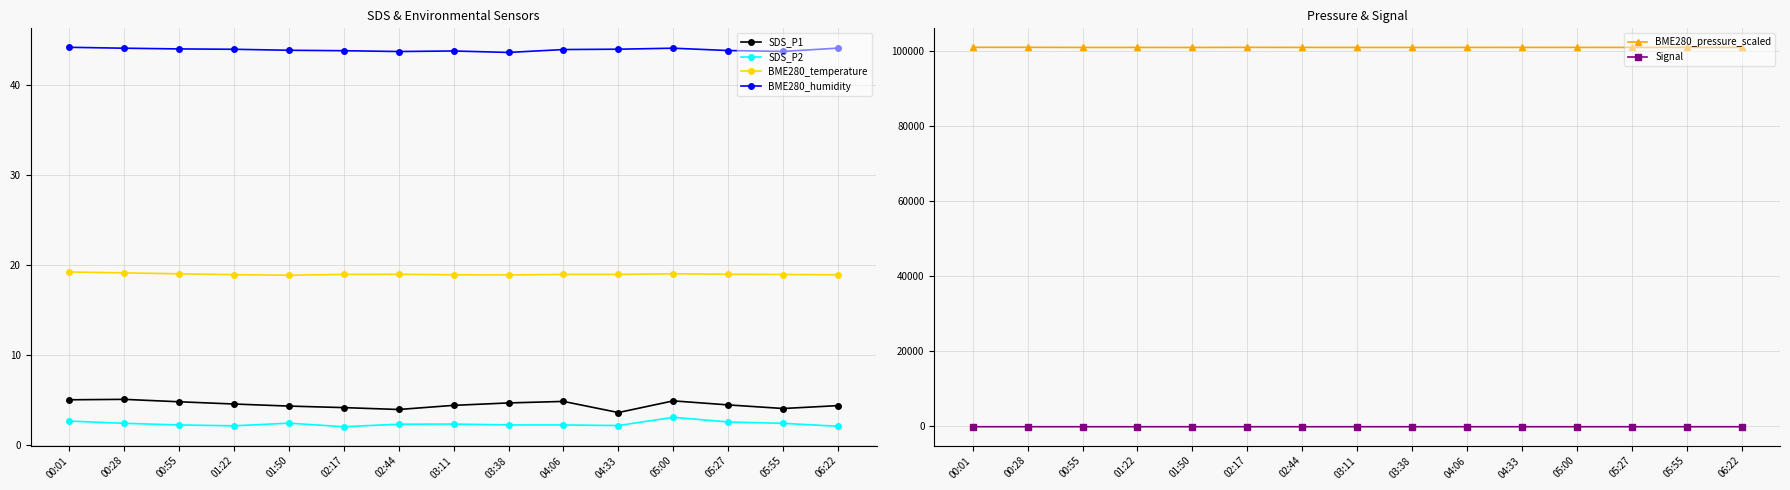

List the series in order of their peak value, lowest first.

Signal, SDS_P2, SDS_P1, BME280_temperature, BME280_humidity, BME280_pressure_scaled